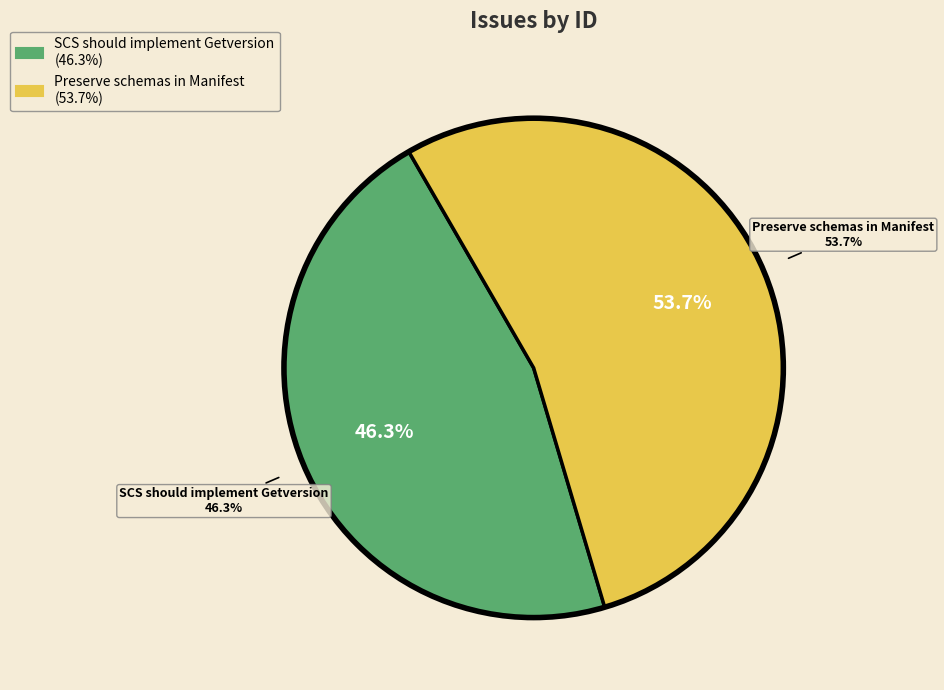

Approximately how many times larger is the value at Preserve schemas in Manifest compared to SCS should implement Getversion?

1.2